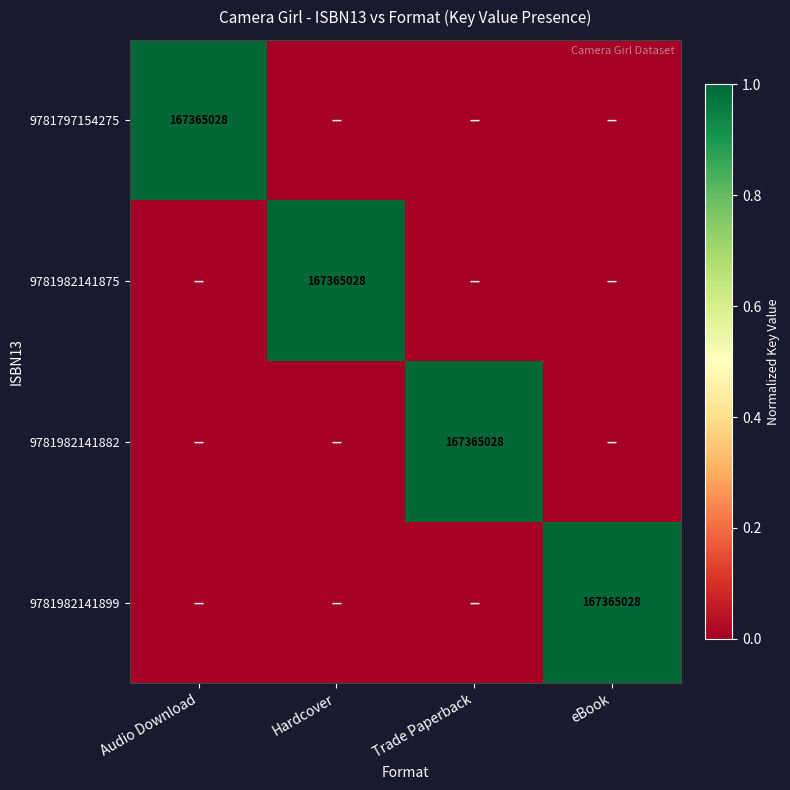

Is it true that 9781797154275 equals 167365028 at Audio Download?

True